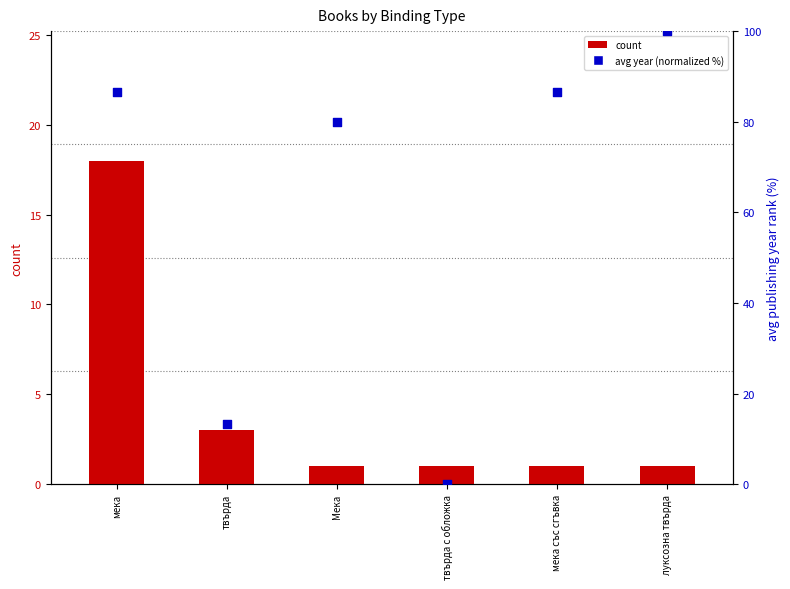

Is the value of count at мека със сгъвка greater than the value of avg year (normalized %) at мека?

No